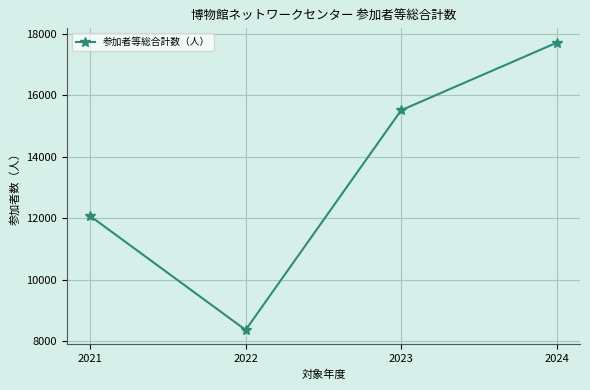

How many interior local valleys (lower than both neighbors) does the data have?

1